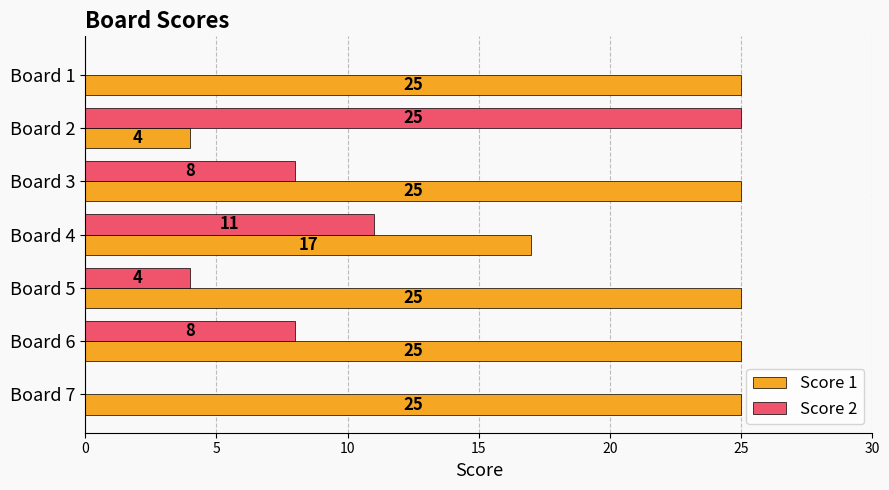

Where is Score 2 nearest to the value 12?

Board 4